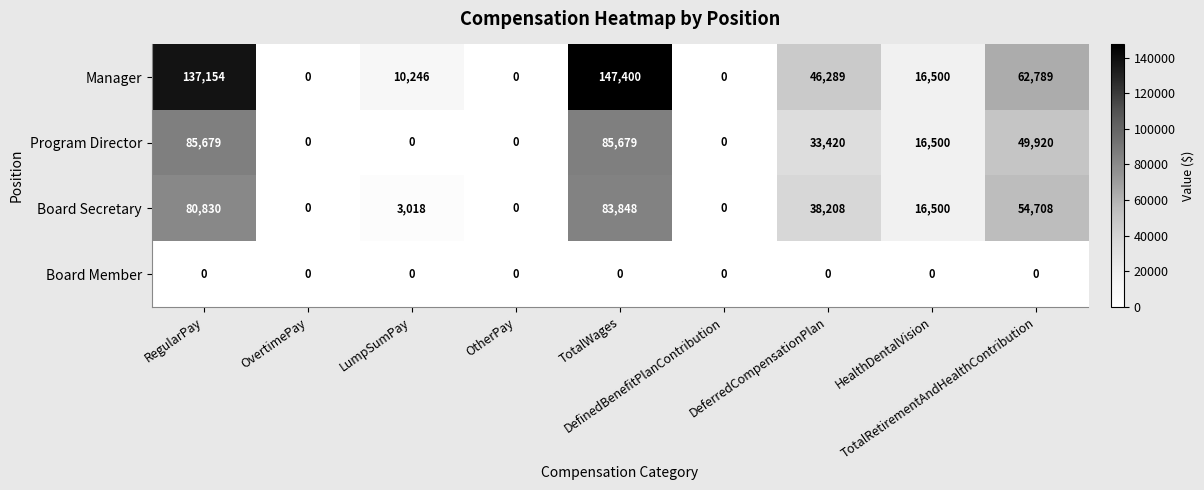

Which series has the largest total across all categories?

Manager